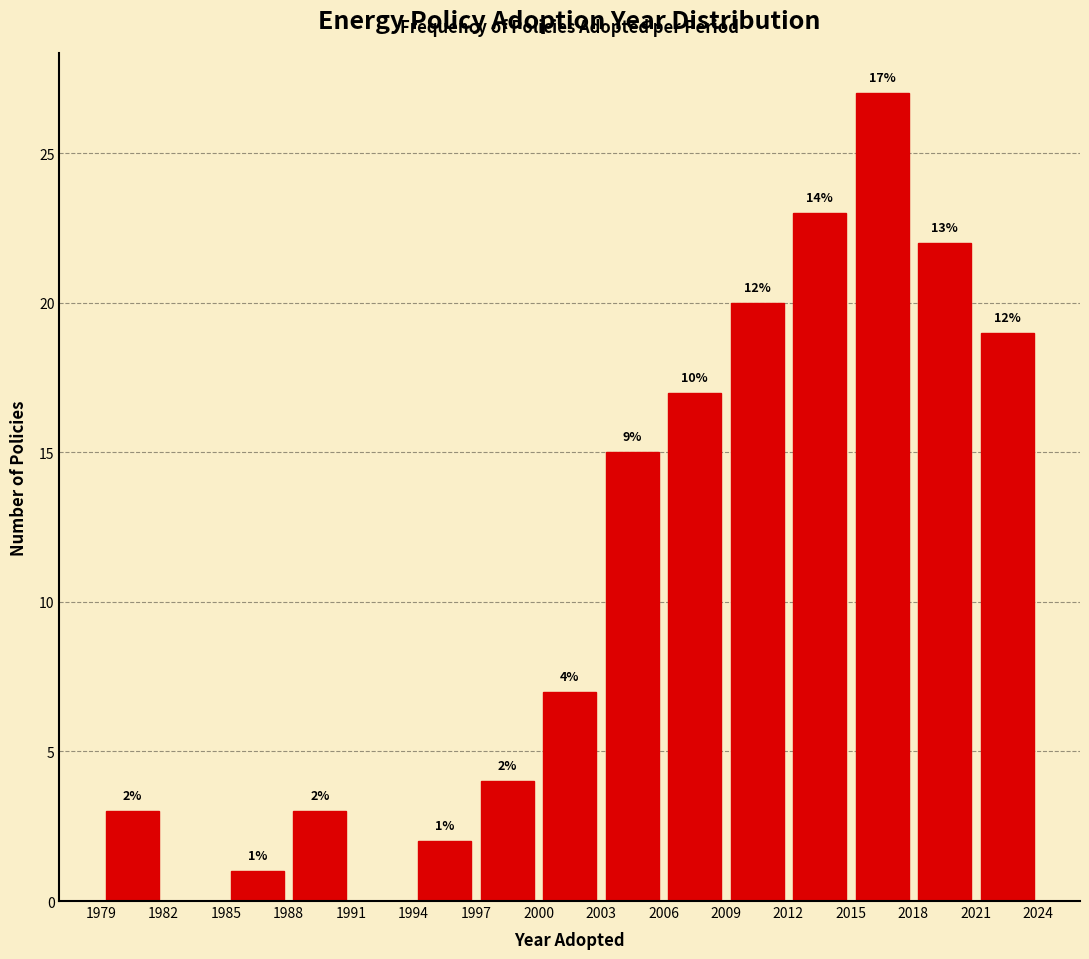

Over which range of the x-axis is the bar tallest?

2015 to 2018